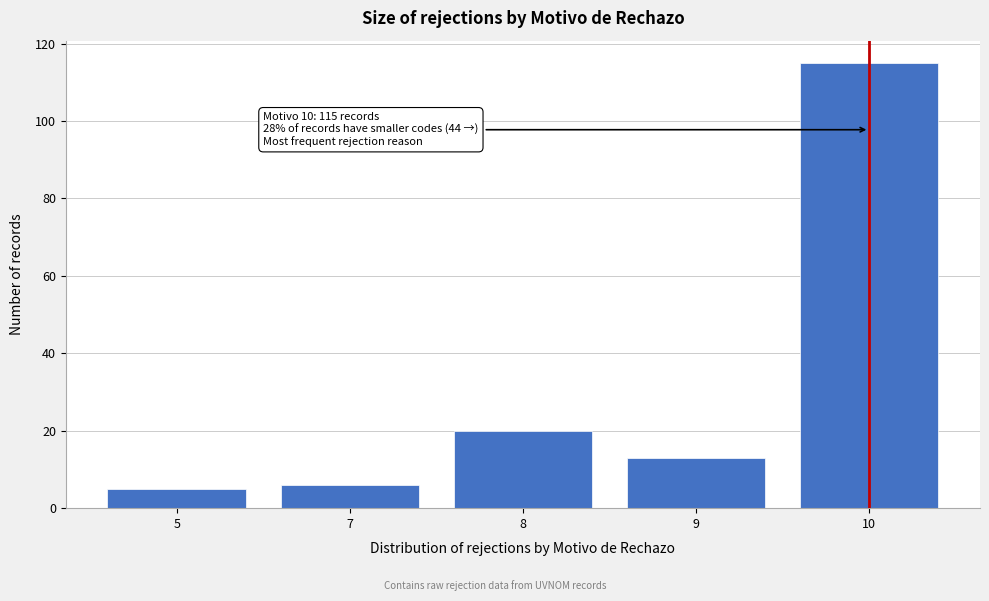

Reading left to right, transcribe all the data shown in this chart.

5	6	20	13	115